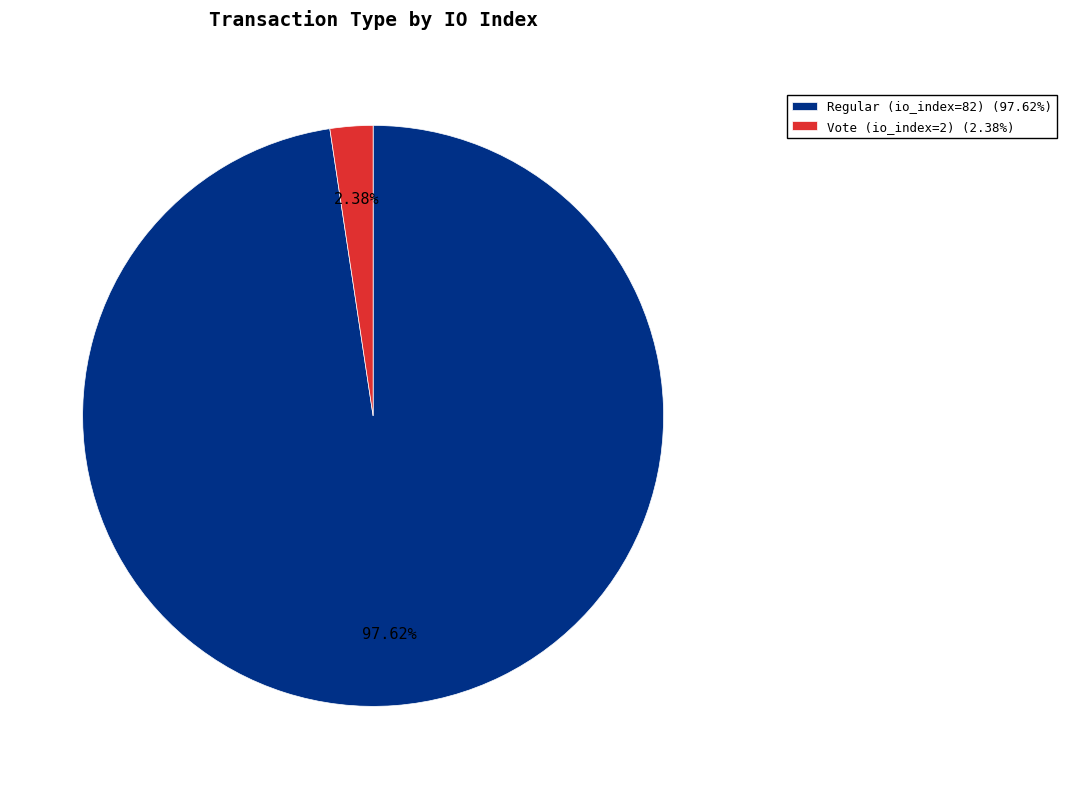

What is the largest slice in the pie chart?

Regular (io_index=82)